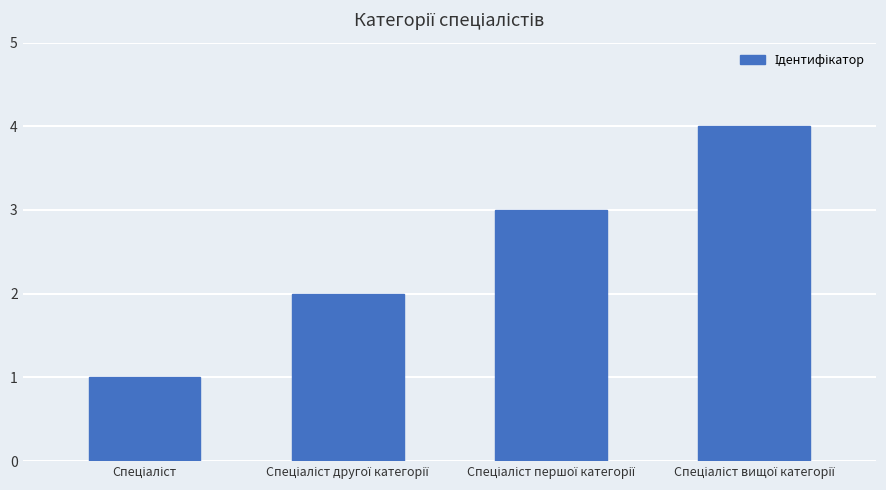

How many categories are shown in the chart?

4